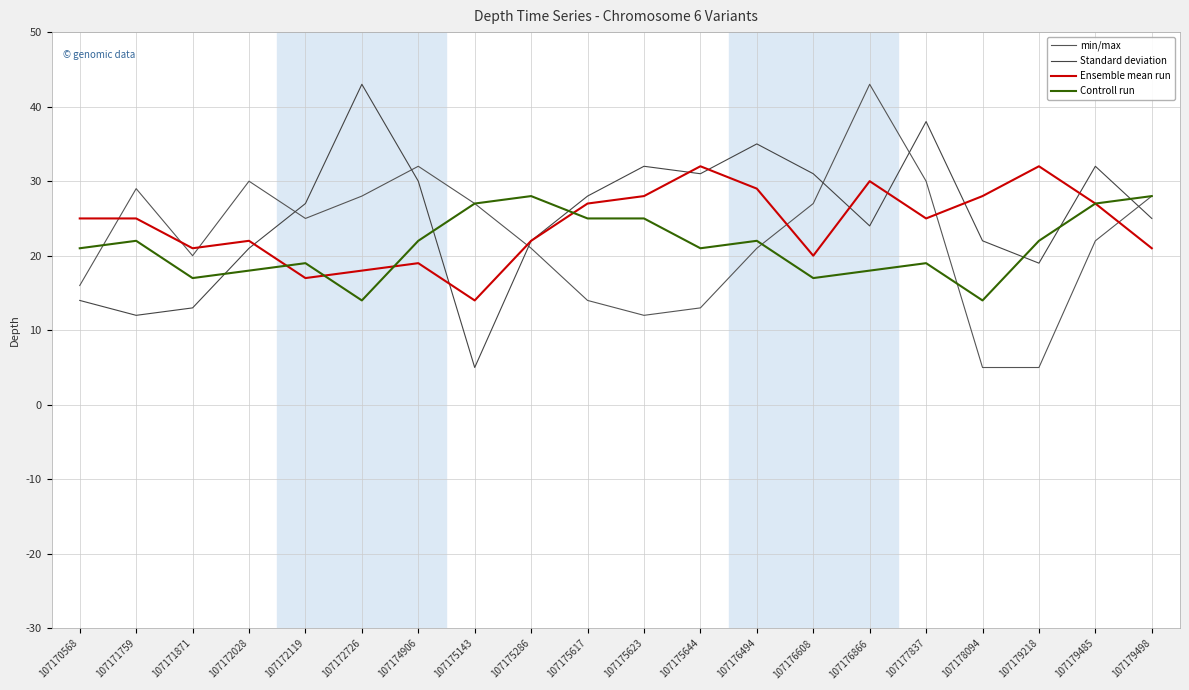

How many categories are shown in the chart?

20